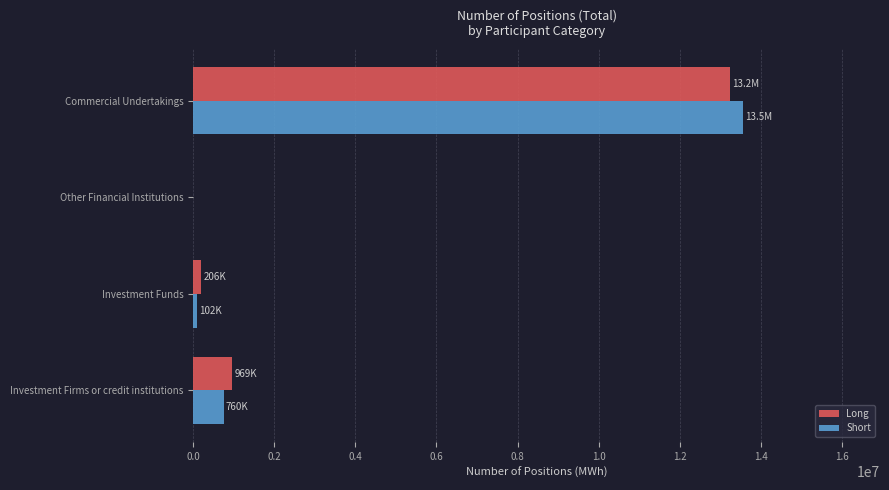

Count the number of data series in this chart.

2